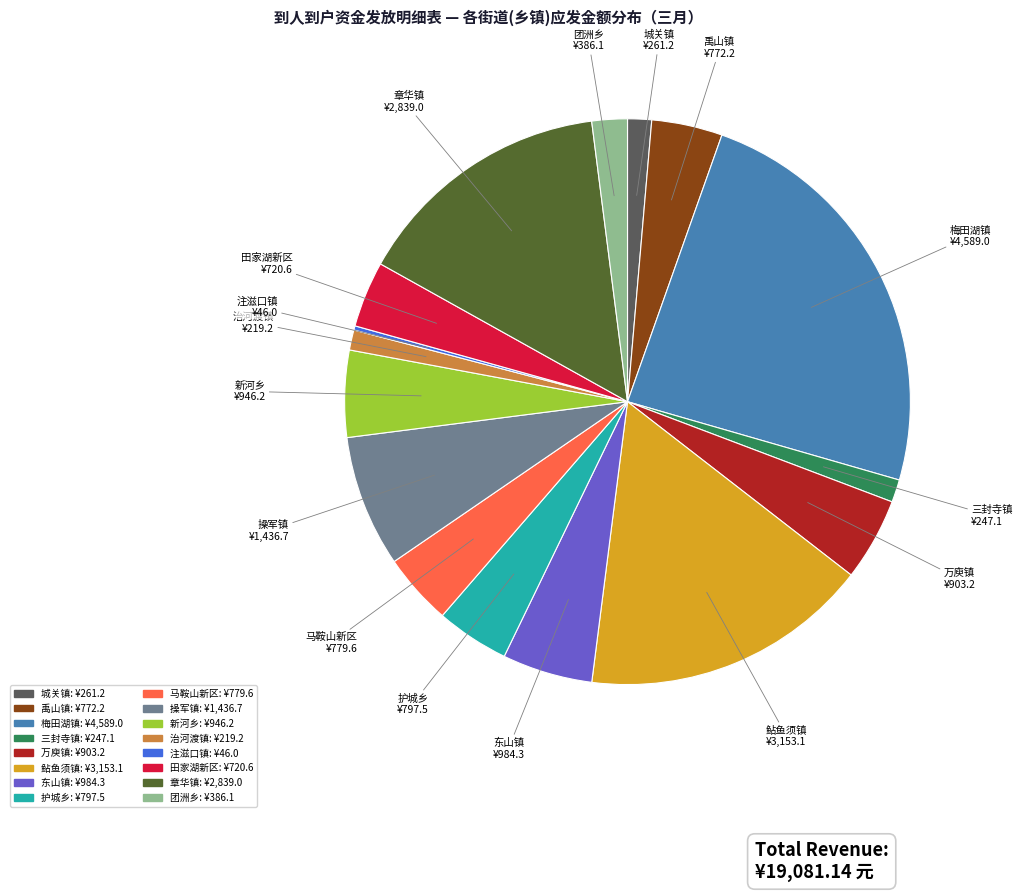

Is there a majority slice in this chart?

No